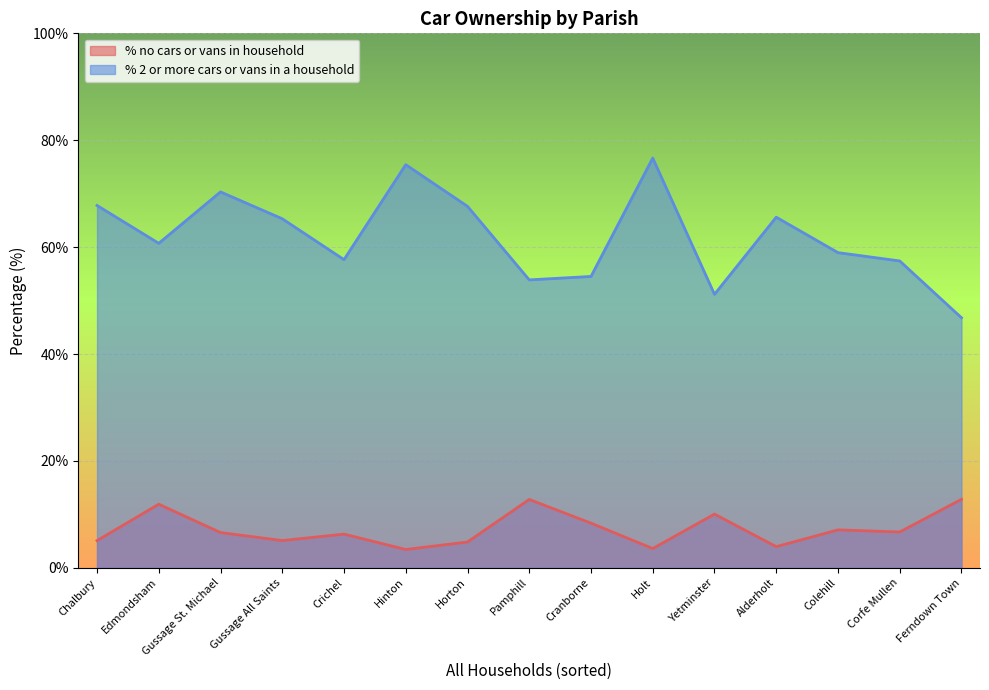

What is the total value across all series at Edmondsham?

72.6